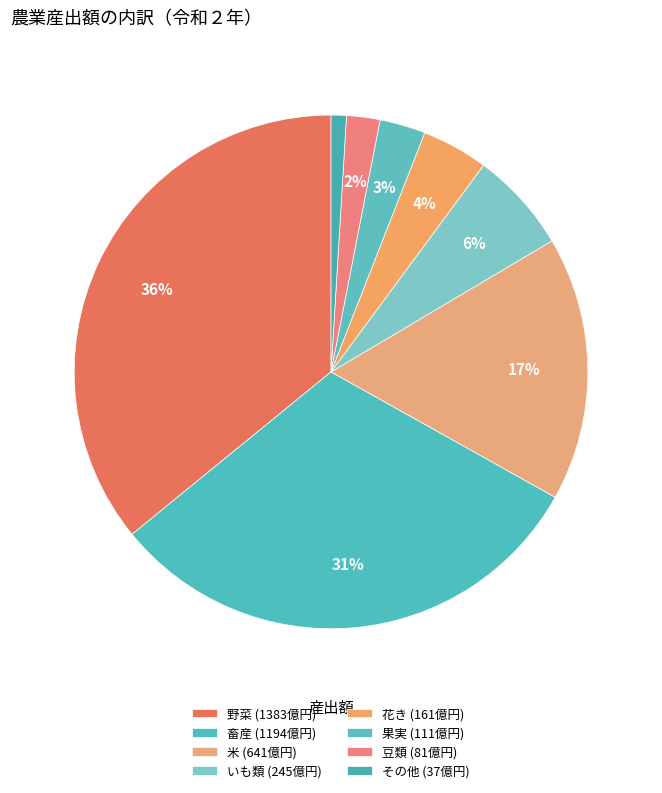

To the nearest percent, what percentage of the pie is 野菜?

36%